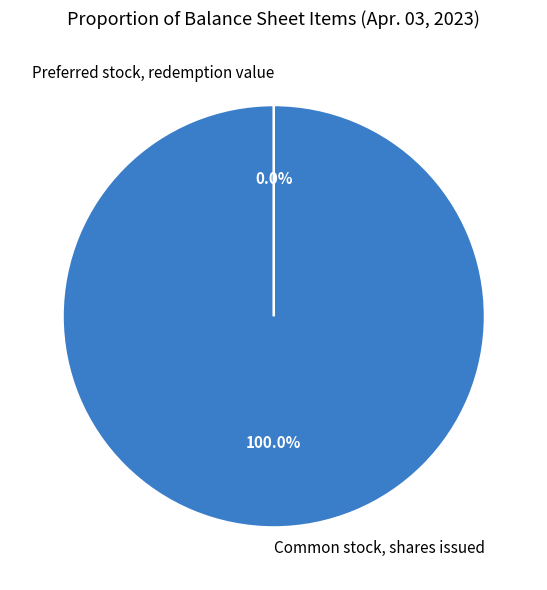

Is Common stock, shares issued the majority of the pie?

Yes